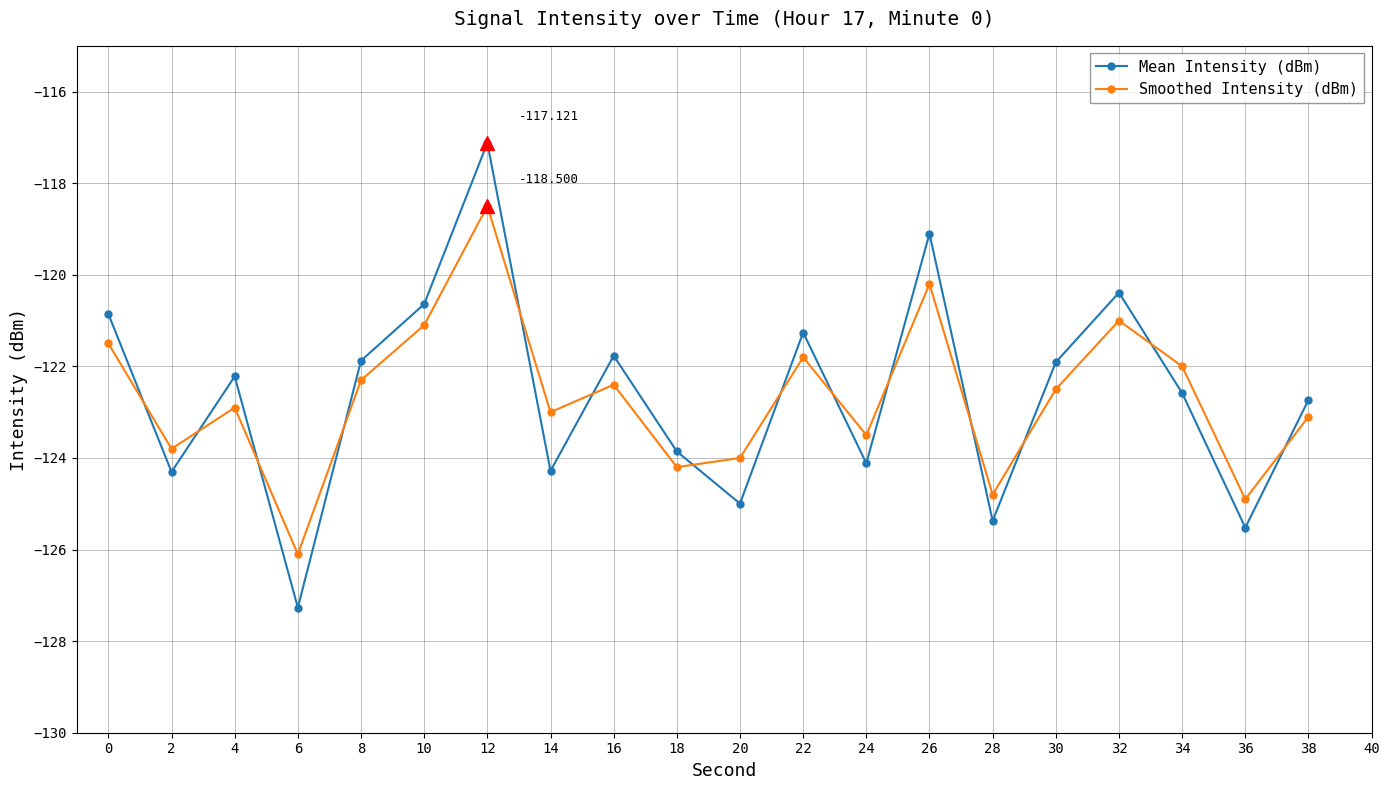

Which series changed the most between 8 and 32?

Mean Intensity (dBm)